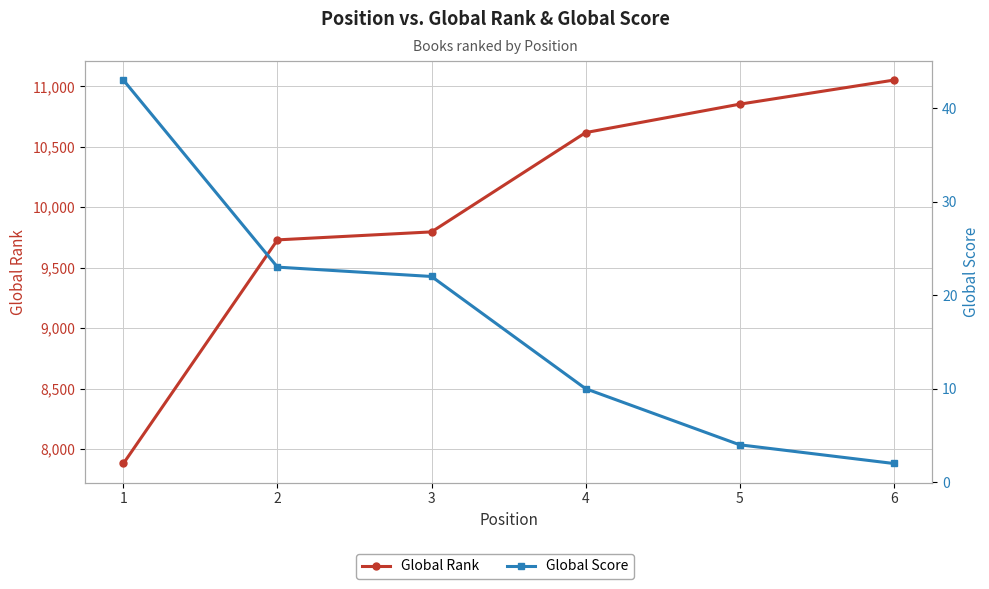

The value of Global Rank at 2 is 15736. True or false?

False